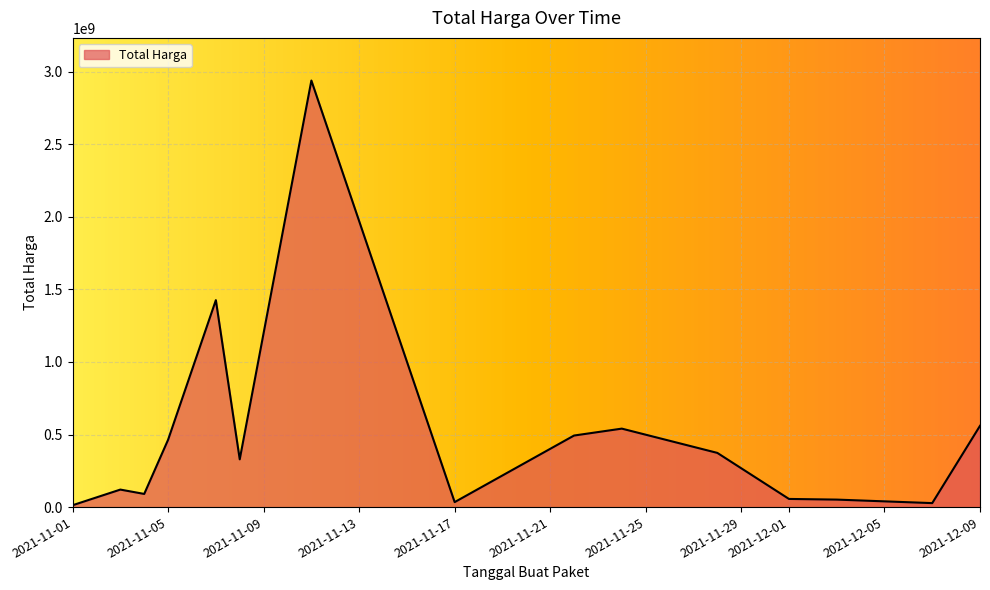

What is the maximum value shown in the chart?

2938963240